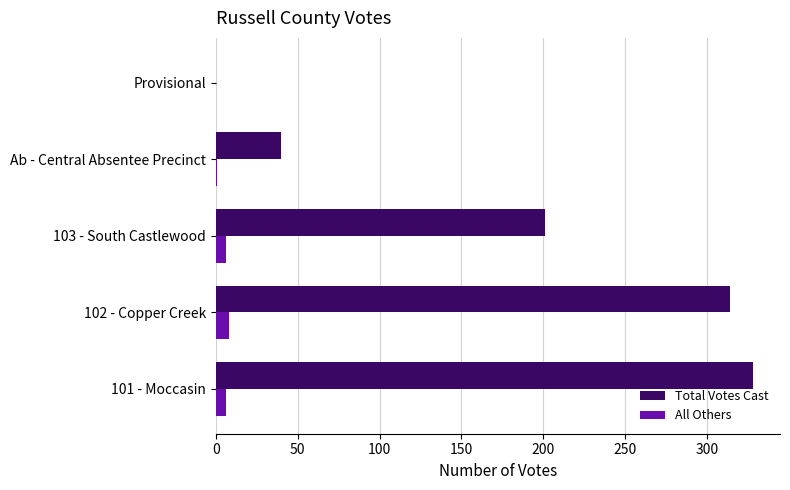

Which series changed the most between 103 - South Castlewood and Provisional?

Total Votes Cast